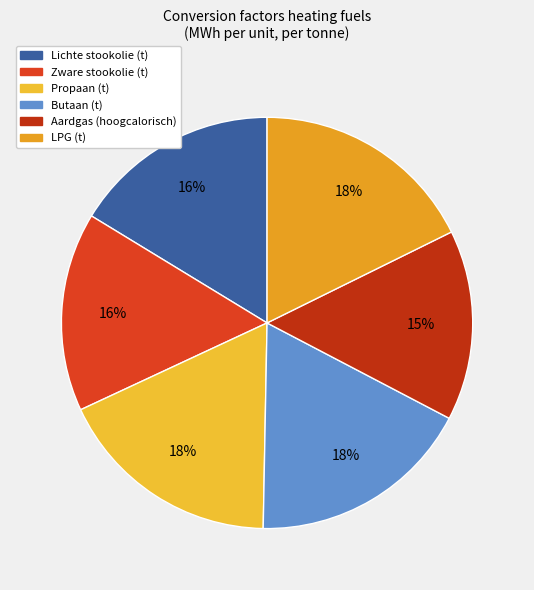

To the nearest percent, what percentage of the pie is Zware stookolie (t)?

16%